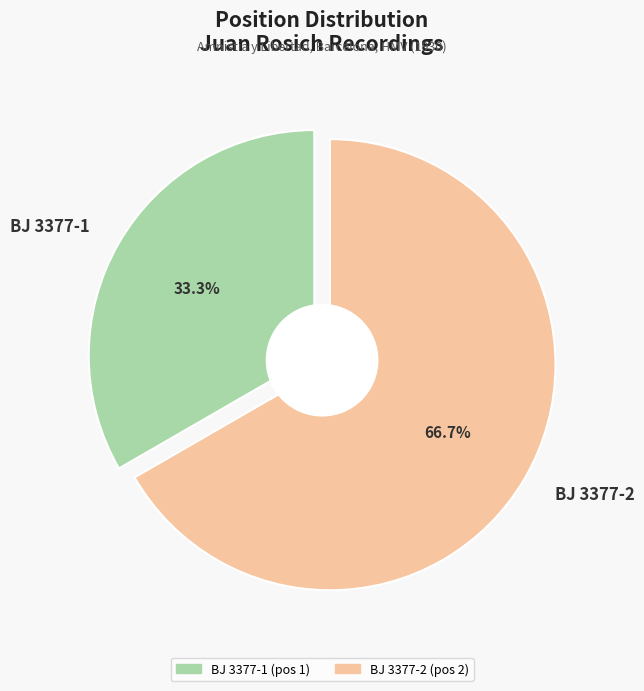

Is there any slice that represents more than half of the pie?

Yes